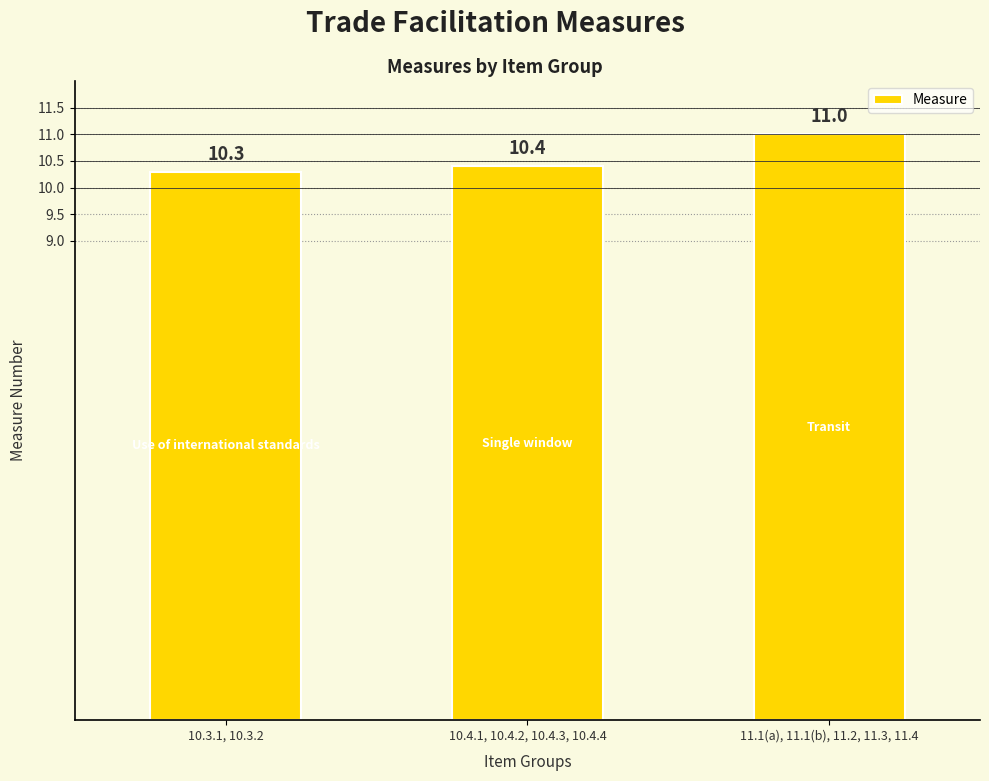

Count the number of categories in the chart.

3